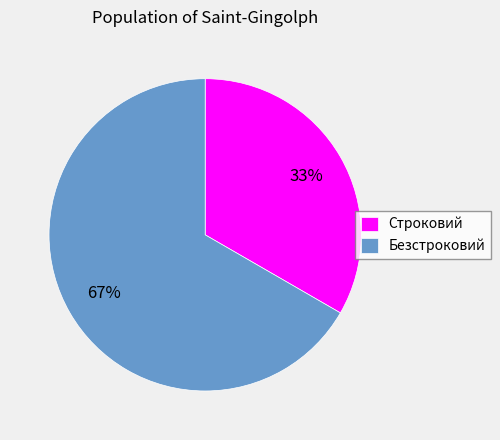

To the nearest percent, what percentage of the pie is Безстроковий?

67%